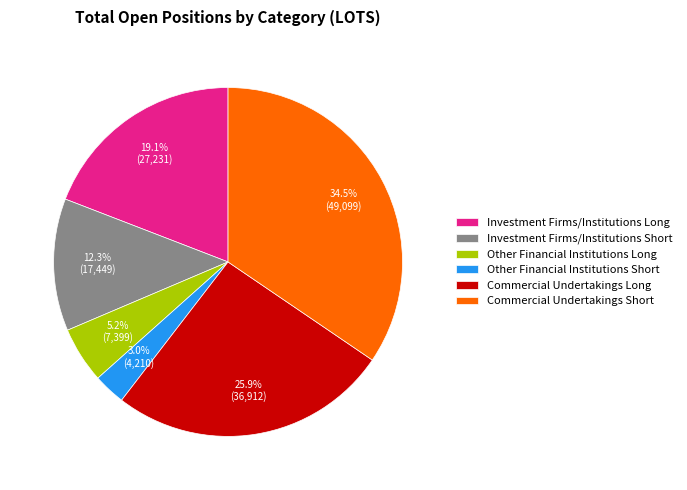

How many segments does this pie chart have?

6